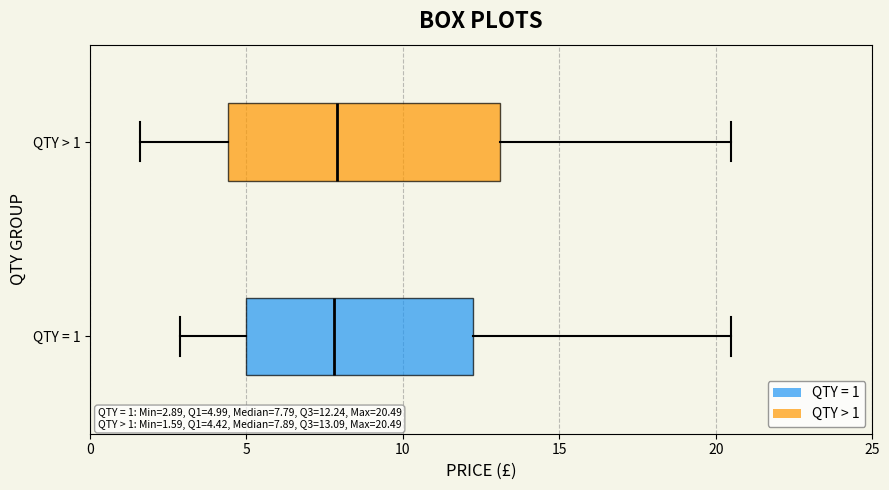

Comparing the boxes themselves (not the whiskers), which one is the widest?

QTY > 1